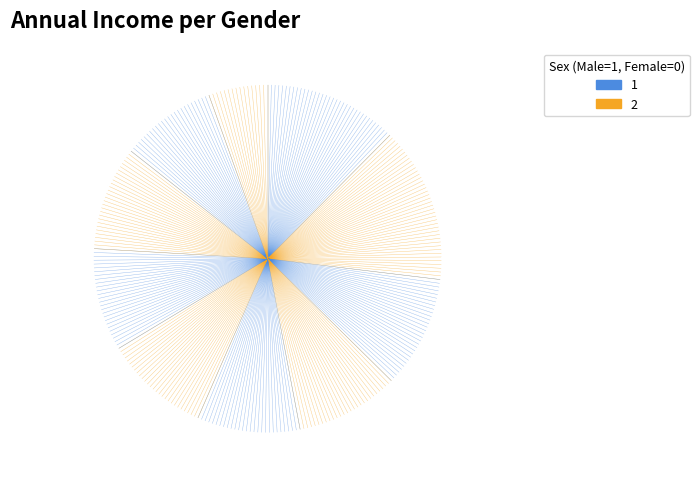

To the nearest percent, what is the difference between the largest and smallest slice percentages?

9%